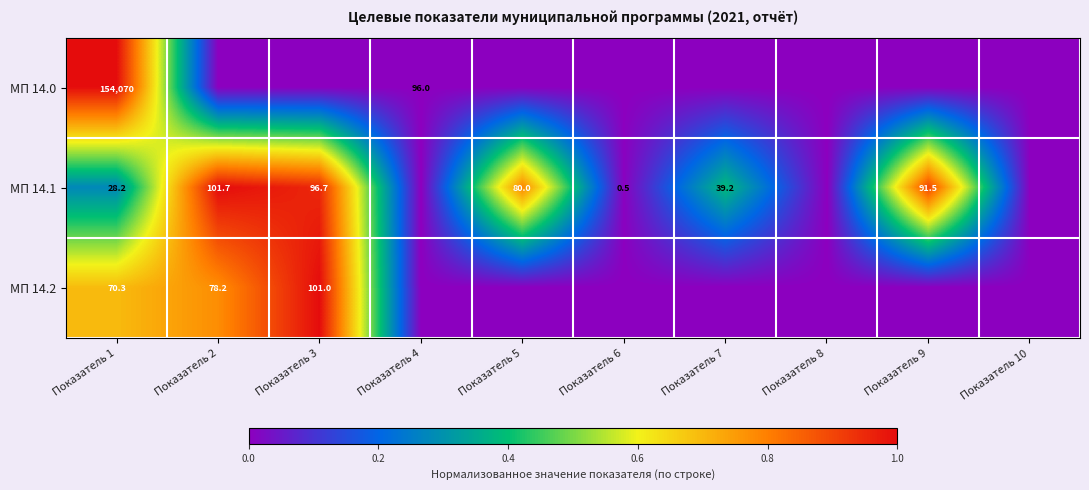

Is the value of МП 14.1 at Показатель 7 greater than the value of МП 14.2 at Показатель 1?

No